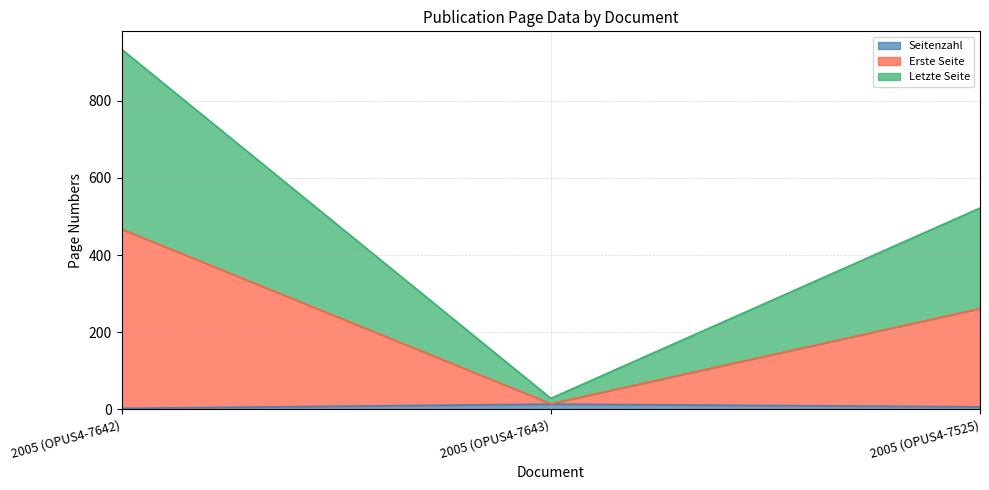

Count the number of data series in this chart.

3